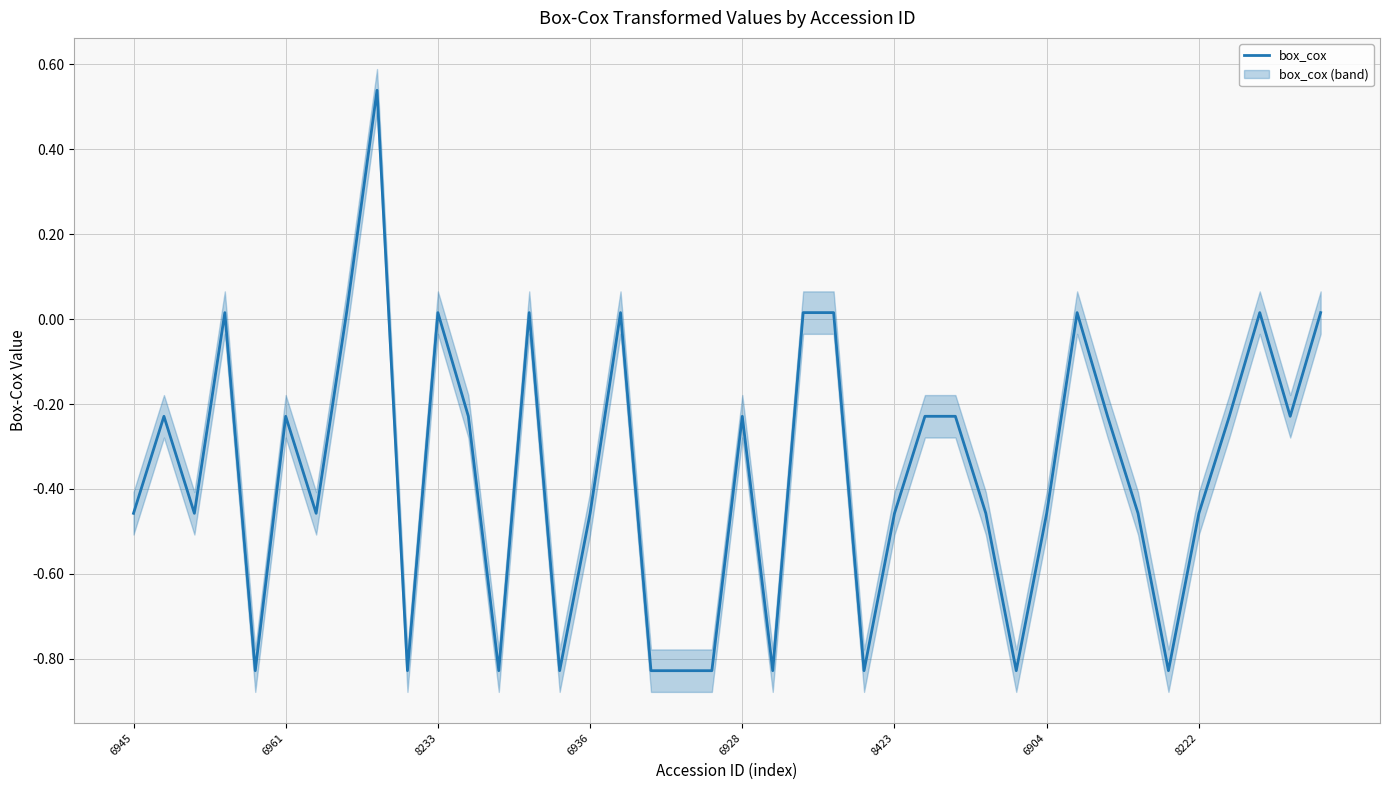

The value of box_cox at 6928 is -0.1. True or false?

False